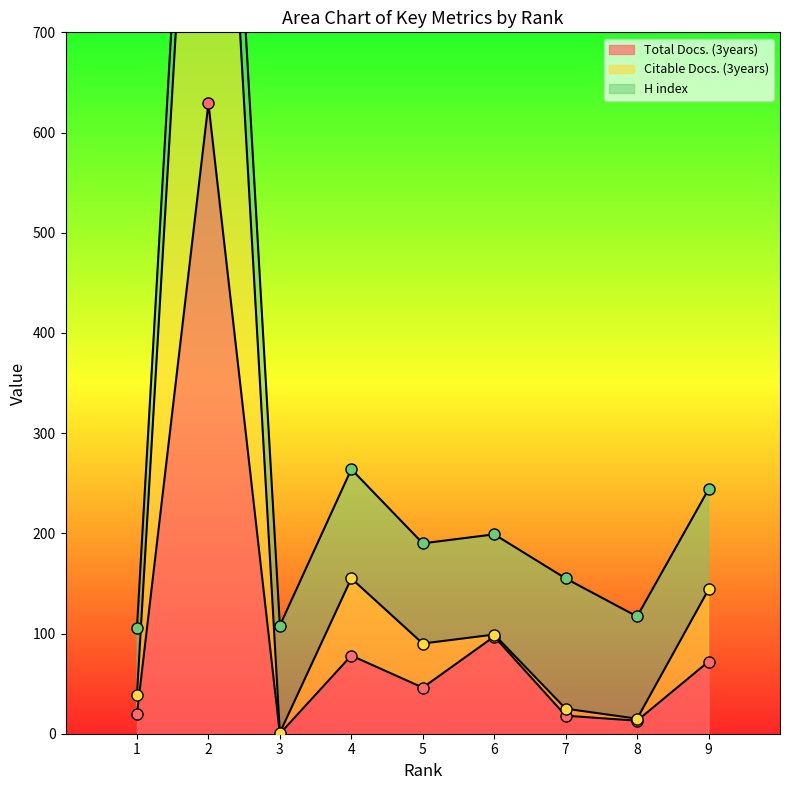

The value of Total Docs. (3years) at 9 is 72. True or false?

True